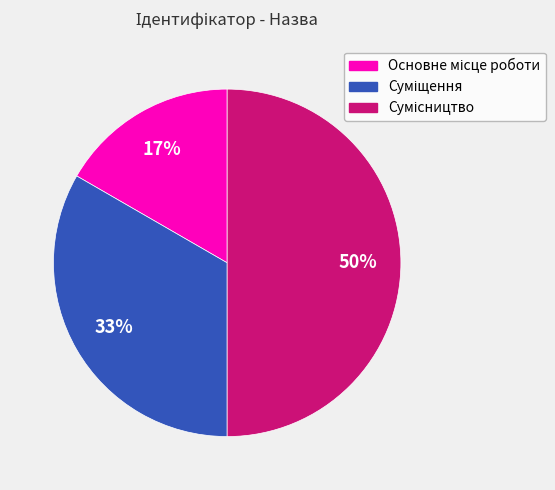

To the nearest percent, what is the difference between the largest and smallest slice percentages?

33%